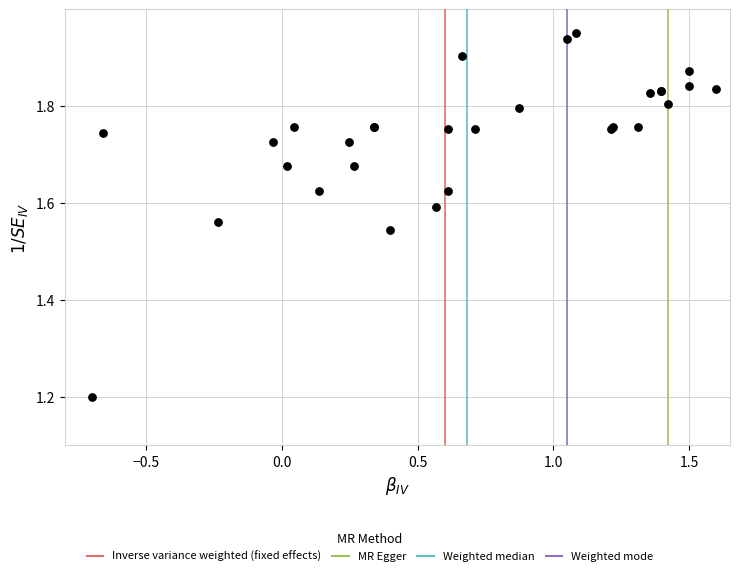

What Y value in the scatter plot is closest to 1?

1.2